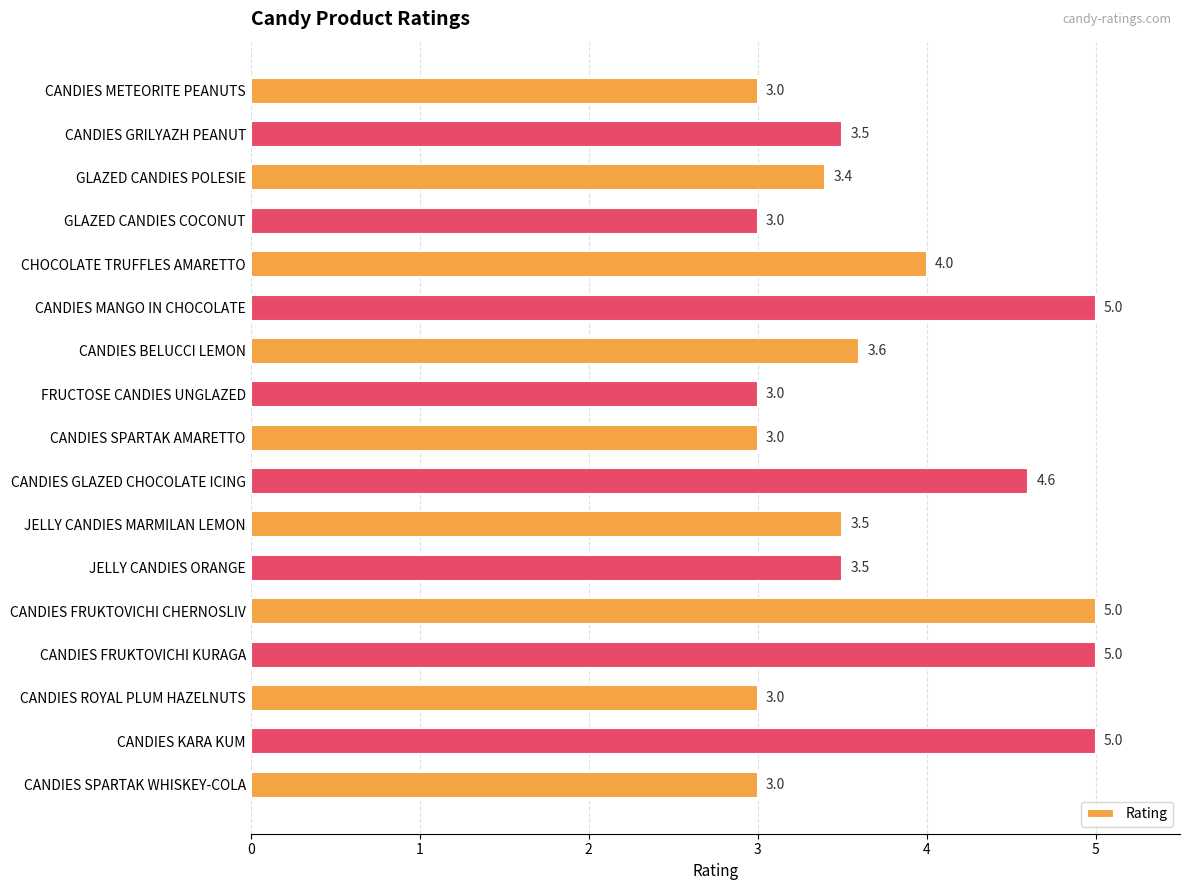

What is the label of the 6th bar from the top?

CANDIES MANGO IN CHOCOLATE